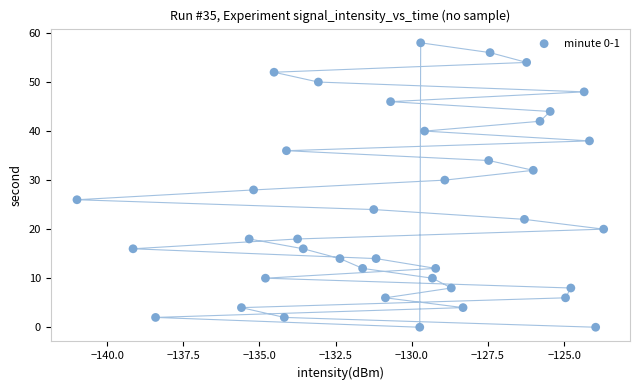

What is the range of Y values (max minus min)?

58